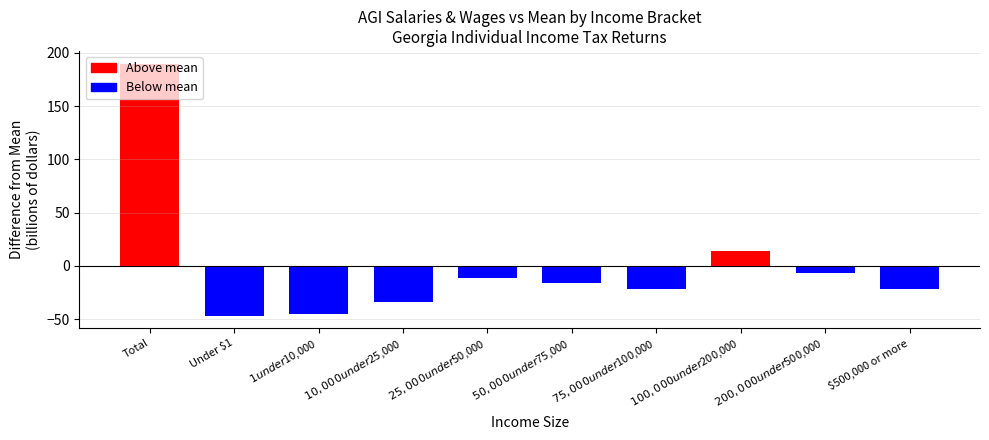

Which has a higher value, $100,000 under $200,000 or $200,000 under $500,000?

$100,000 under $200,000